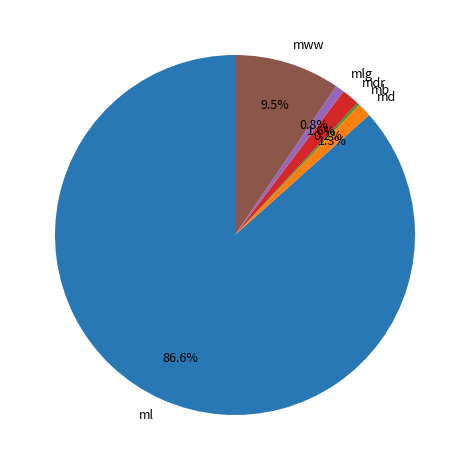

Which category accounts for the majority?

ml